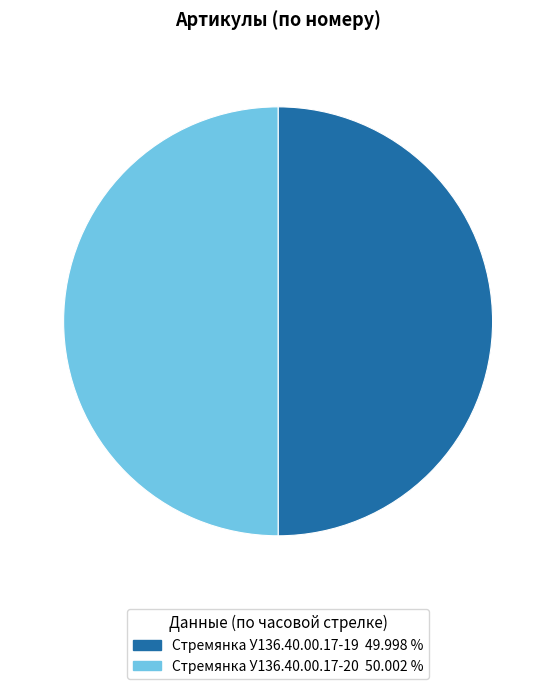

Is the sum of Стремянка У136.40.00.17-19 and Стремянка У136.40.00.17-20 greater than half?

Yes